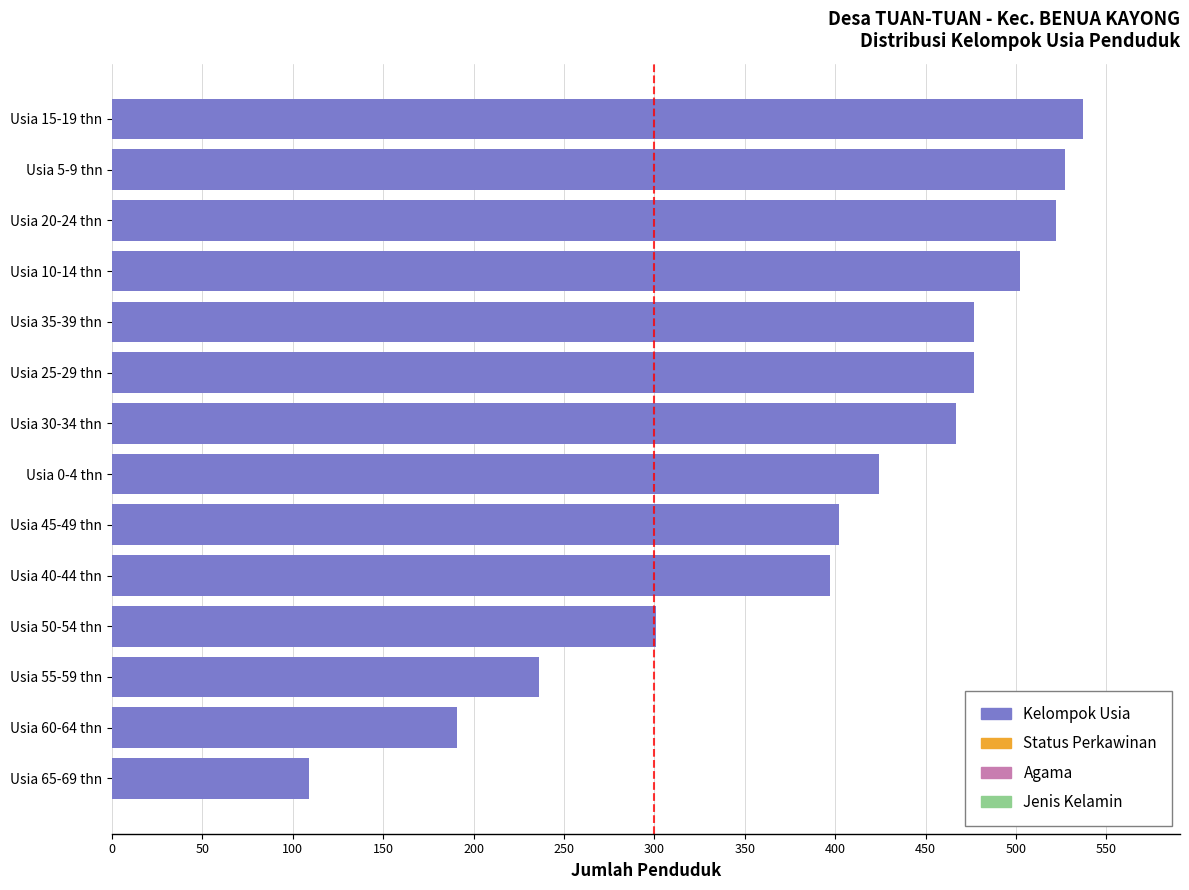

How many data points are less than 467?

7